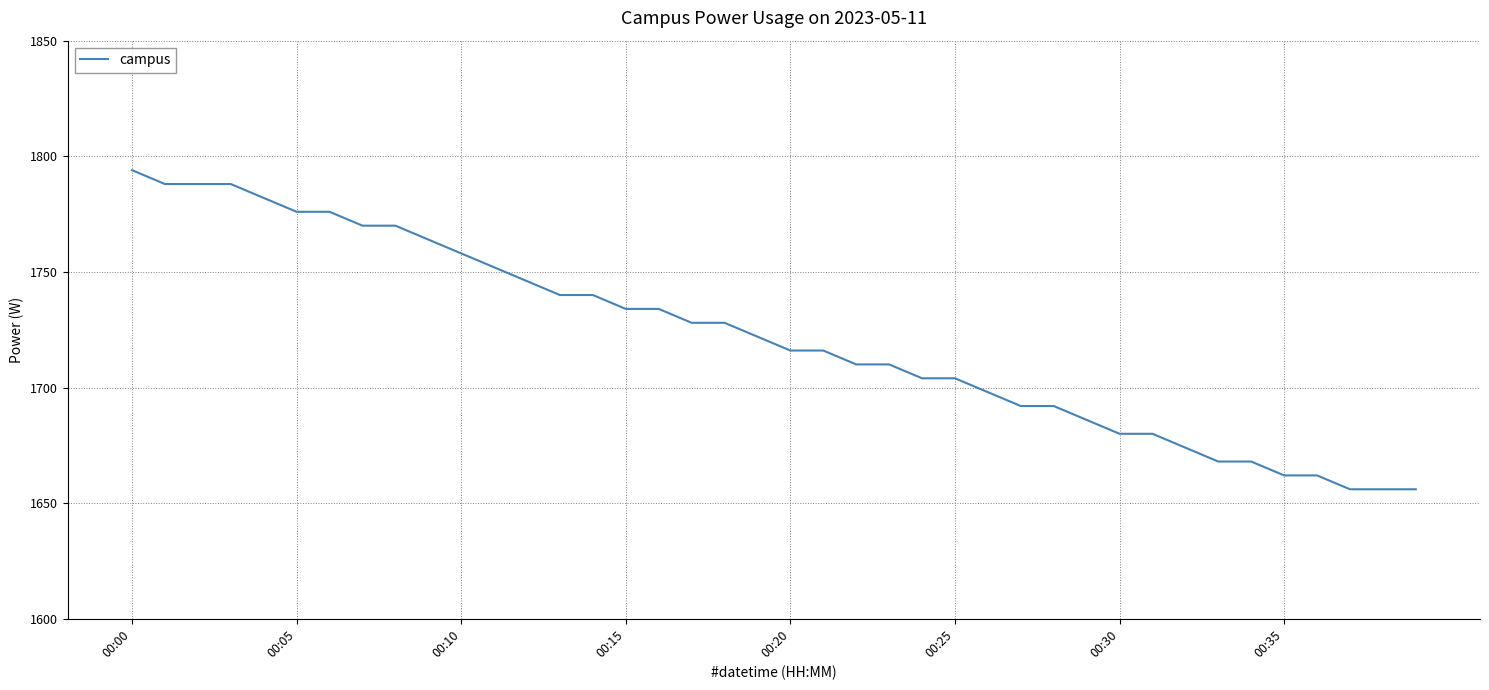

Does the chart display data point markers on the line(s)?

No